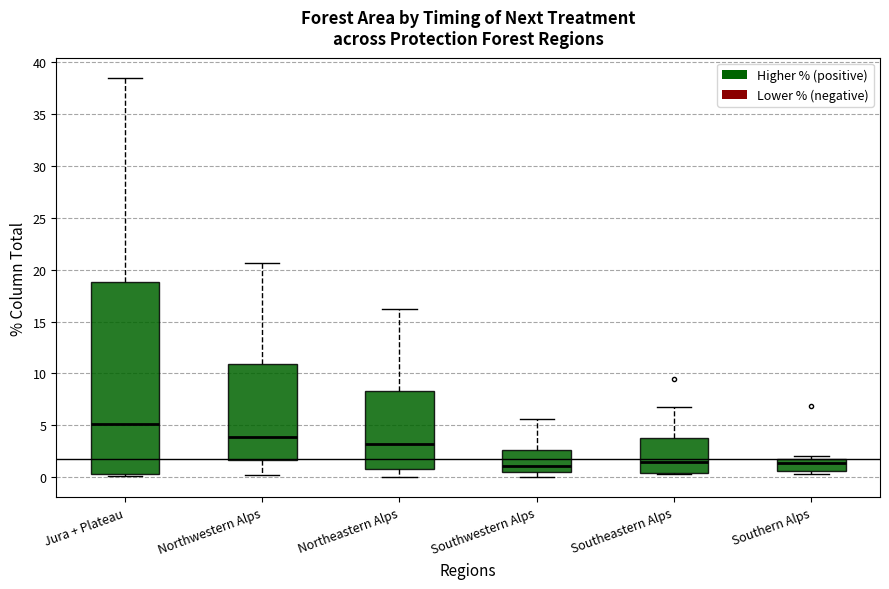

Reading left to right, transcribe this box plot: for each box, give where its median line is, the range the box spans, and where its two whiskers end, as read against the y-axis. The values are not printed on the chart, so give them approximately, as read against the axis.

Jura + Plateau: median 5.0, box 0.5 to 19.0, whiskers 0.0 to 38.5
Northwestern Alps: median 4.0, box 1.5 to 11.0, whiskers 0.0 to 20.5
Northeastern Alps: median 3.0, box 1.0 to 8.5, whiskers 0.0 to 16.0
Southwestern Alps: median 1.0, box 0.5 to 2.5, whiskers 0.0 to 5.5
Southeastern Alps: median 1.5, box 0.5 to 4.0, whiskers 0.5 to 7.0
Southern Alps: median 1.5, box 0.5 to 2.0, whiskers 0.5 (just below the box's lower edge) to 2.0 (just above the box's upper edge)